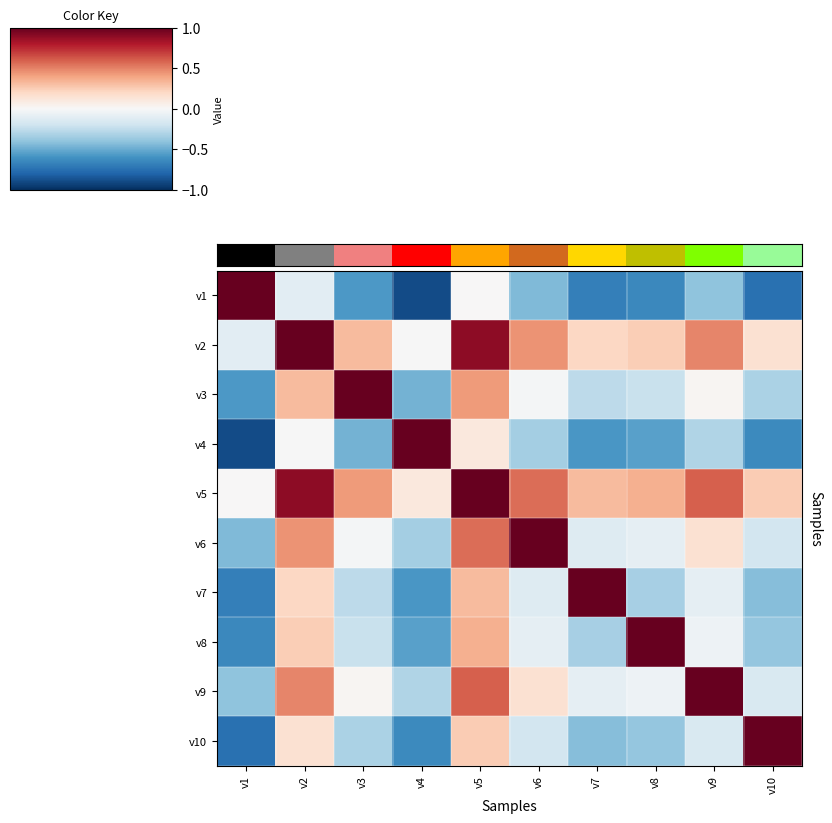

At how many categories does at least one series exceed 0?

10